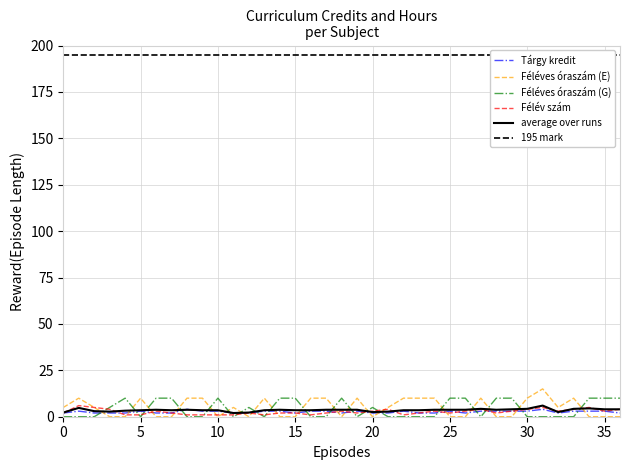

What is the highest value of the Tárgy kredit series?

4.0